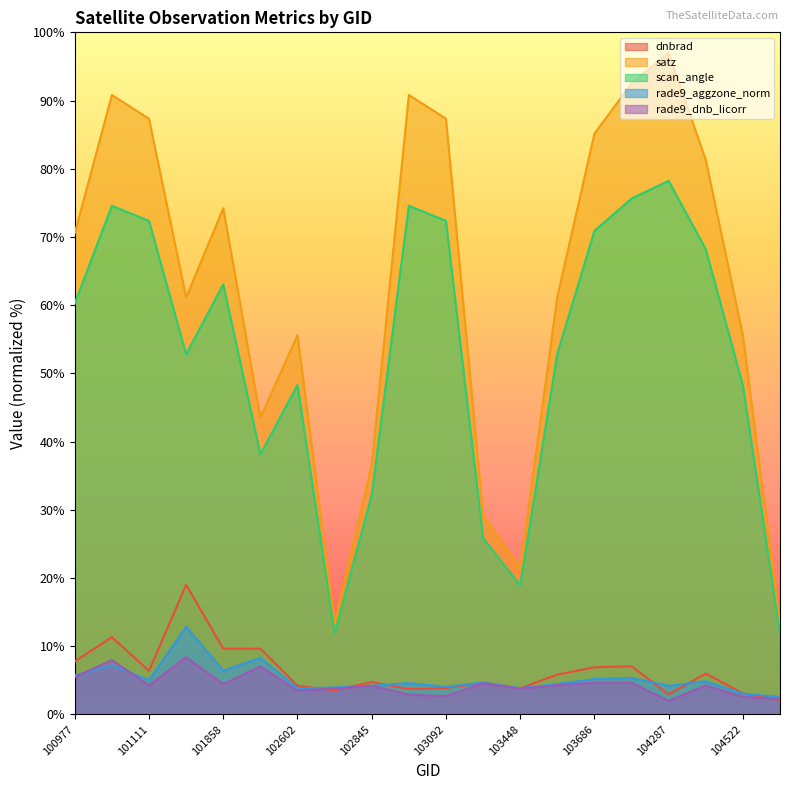

True or false: scan_angle and satz intersect in this chart.

False